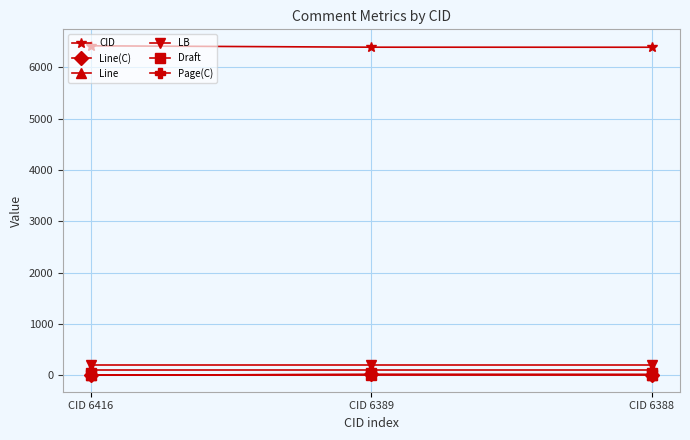

What is the difference between the highest and lowest values at CID 6416?

6413